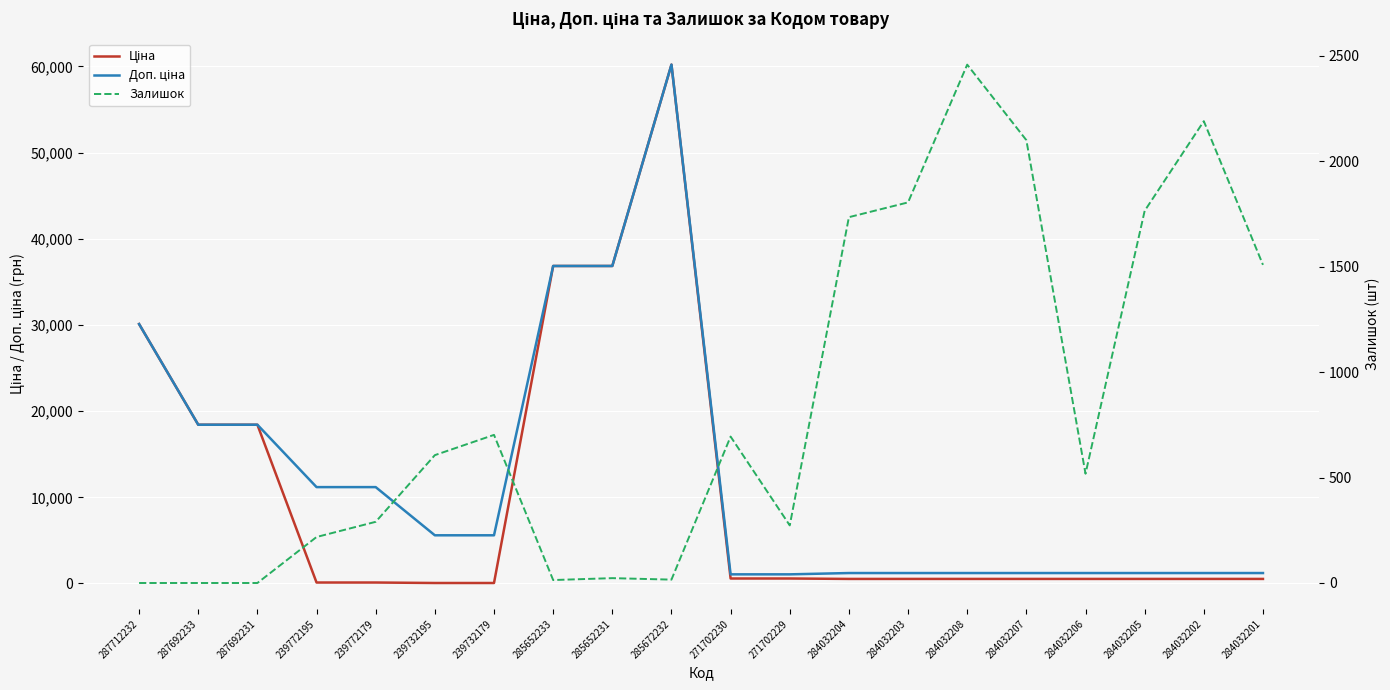

Rank the series by their average value, from highest to lowest.

Доп. ціна, Ціна, Залишок